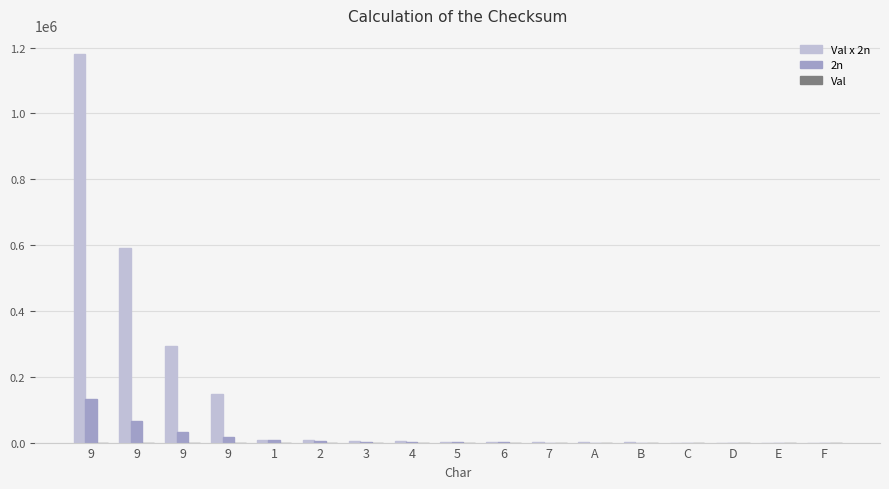

What is the minimum value for Val?

1